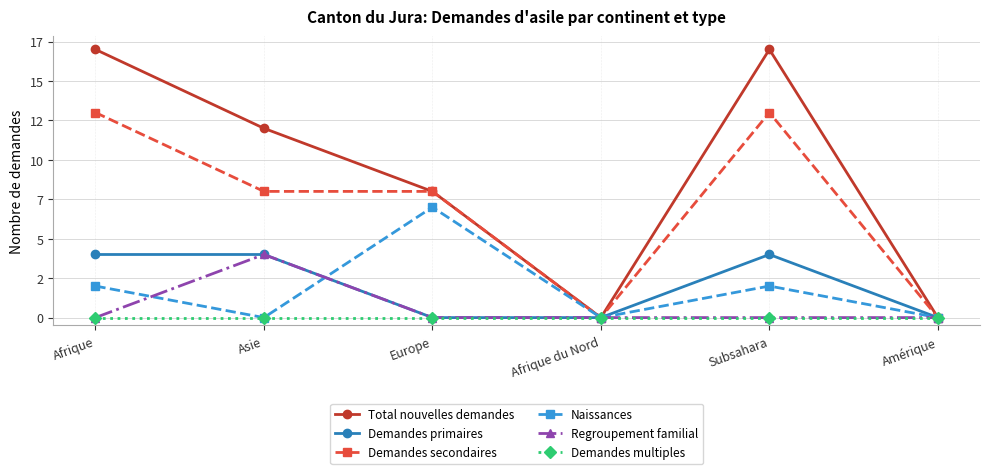

Which has a higher value, Asie or Amérique?

Asie